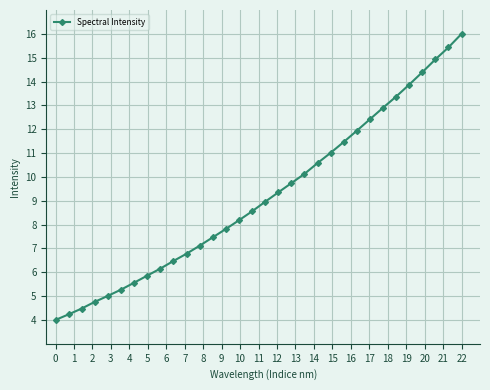

How many data points are above 8?

18